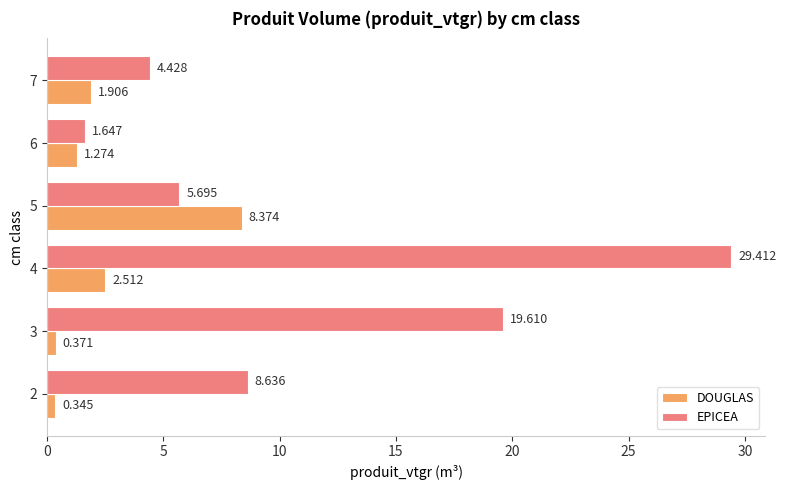

Between 3 and 7, which series saw the biggest shift?

EPICEA